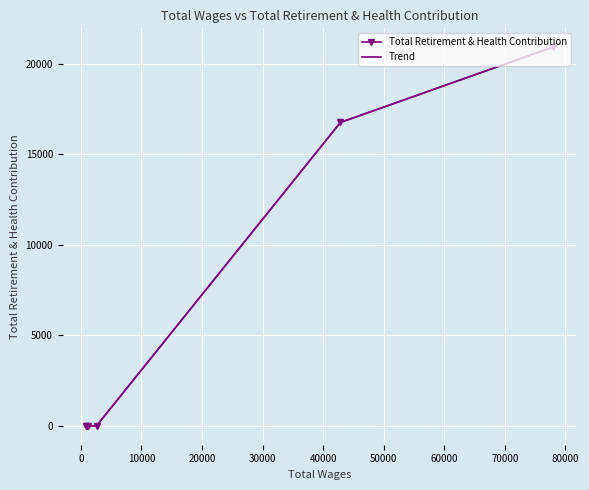

How many values in Trend are above zero?

2